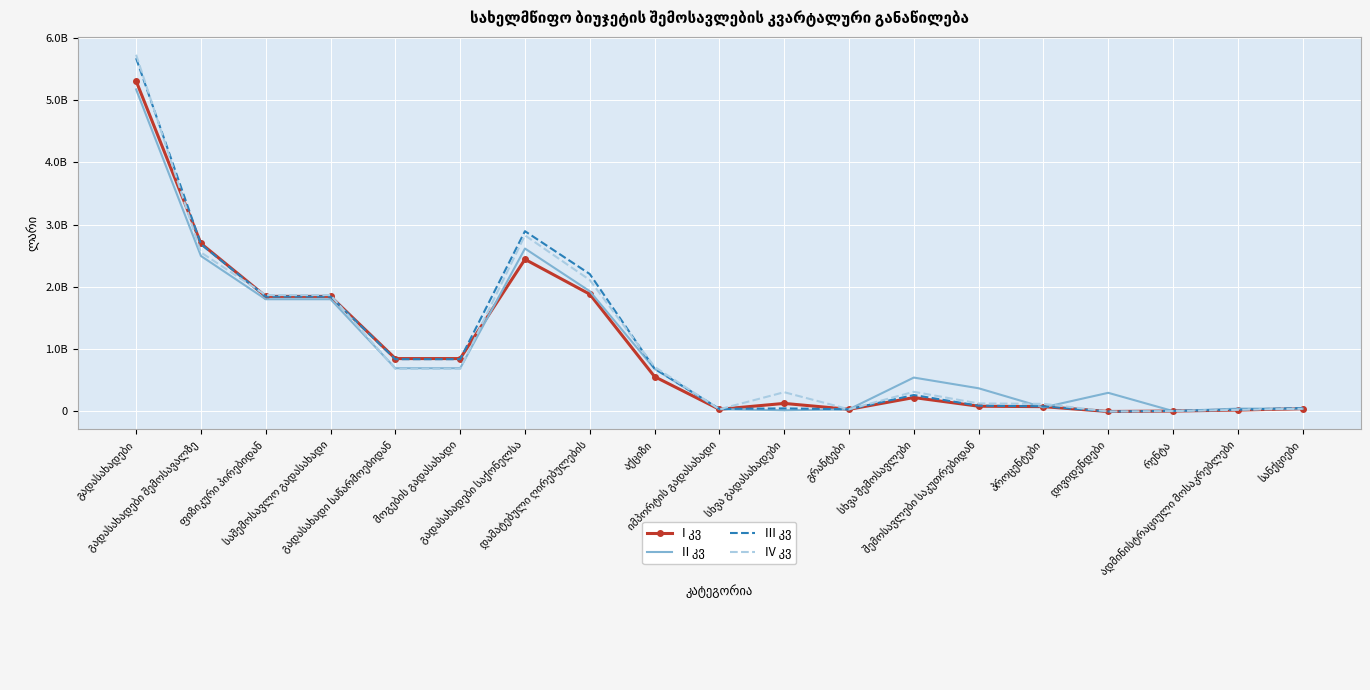

Which series has the largest total across all categories?

III კვ